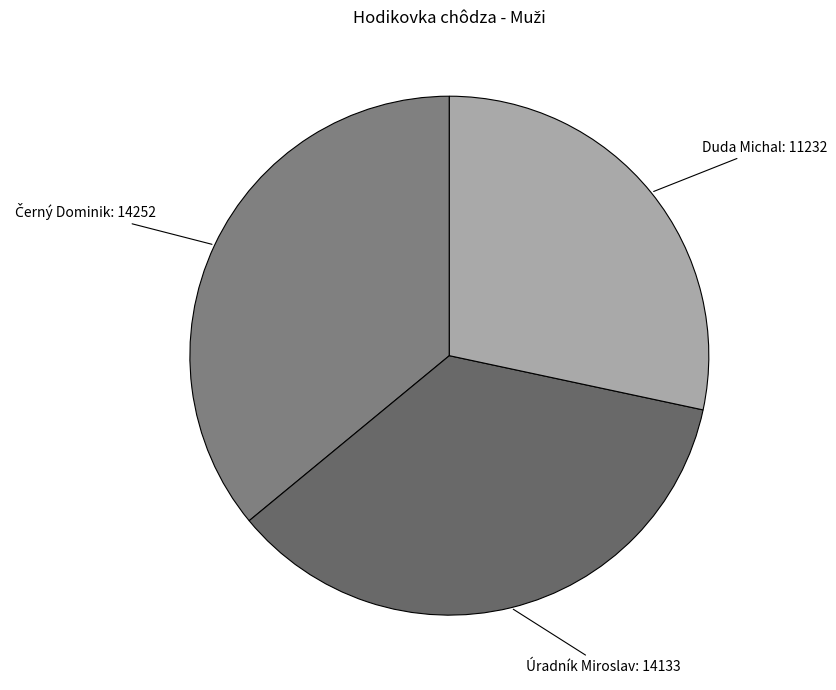

To the nearest percent, what is the difference between the largest and smallest slice percentages?

8%